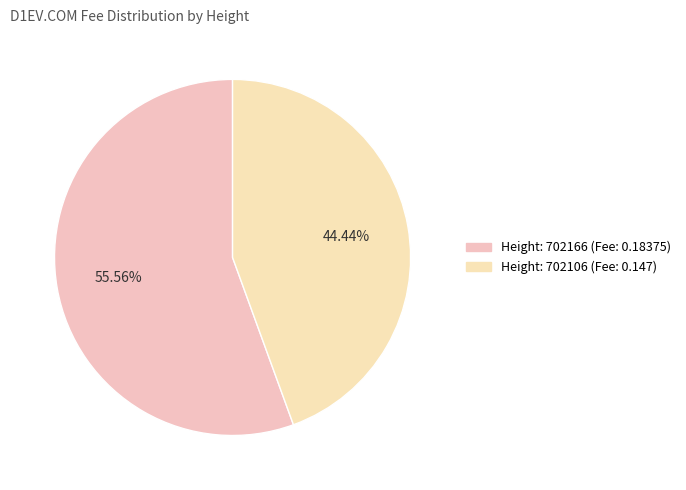

Count the number of slices in the pie.

2